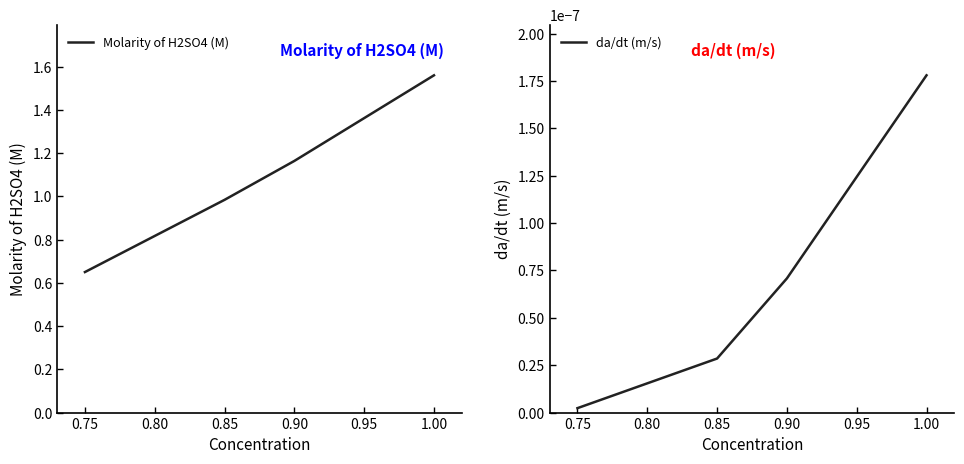

Reading right to left, what are all the values shown in this chart?

Molarity of H2SO4 (M): 1.6	1.2	1.0	0.7
da/dt (m/s): 0.0	0.0	0.0	0.0